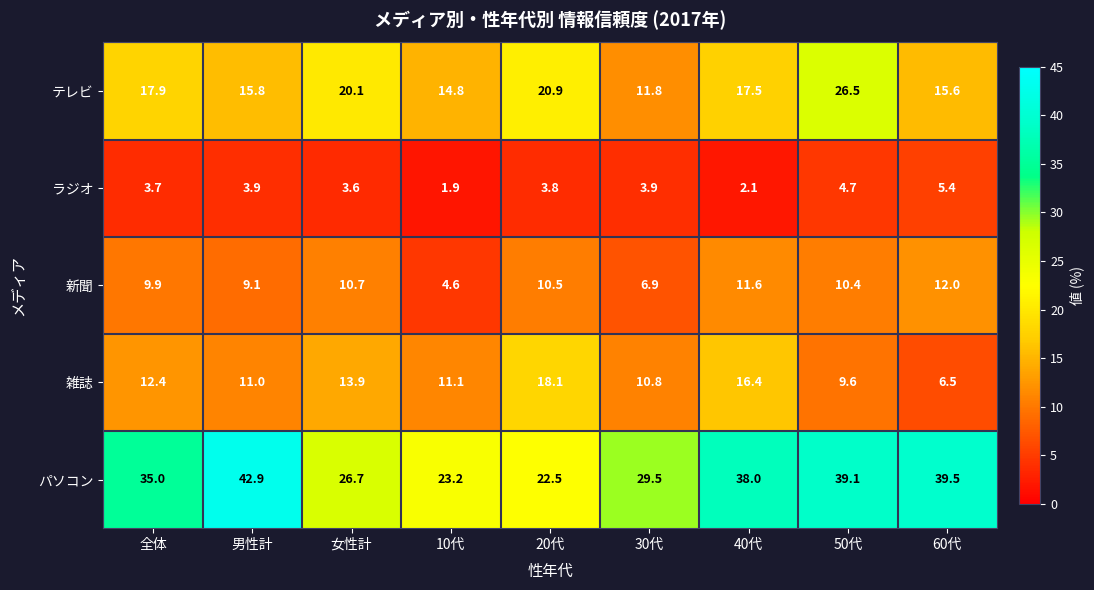

What is the spread (max minus min) of values at 10代?

21.3